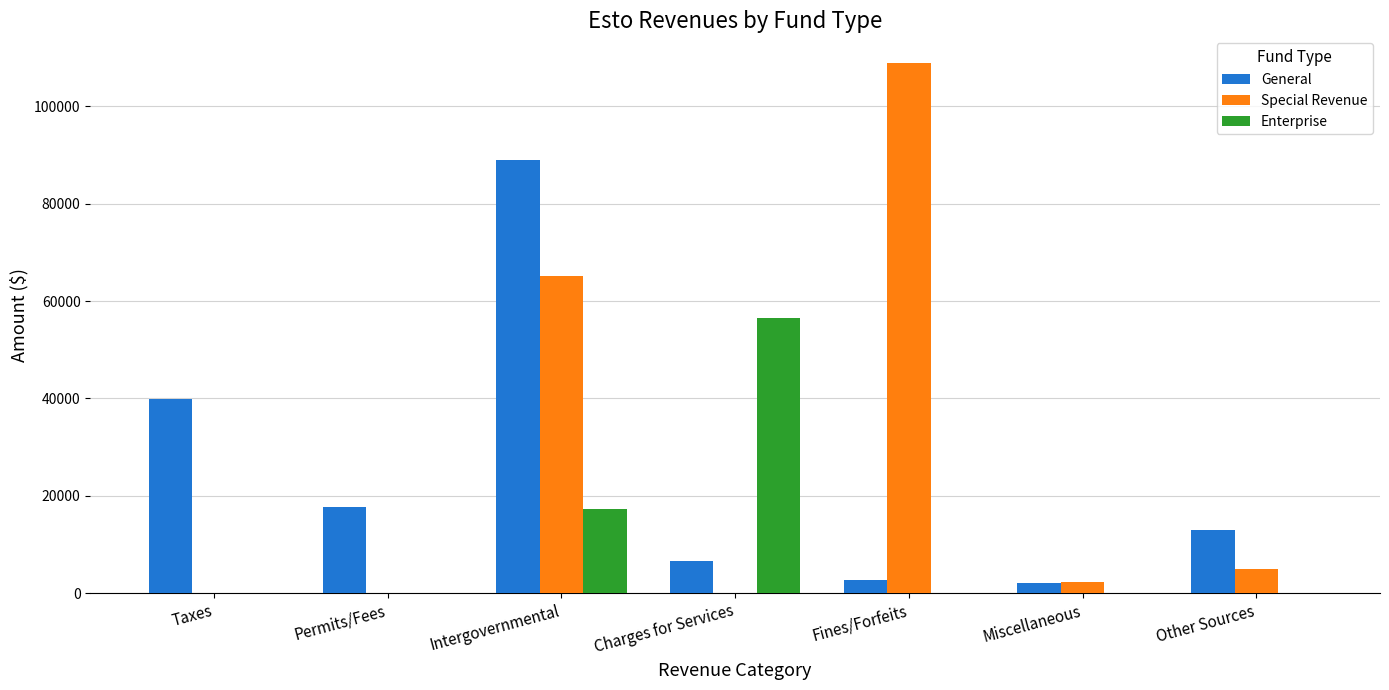

At which label is Special Revenue closest to 54476?

Intergovernmental